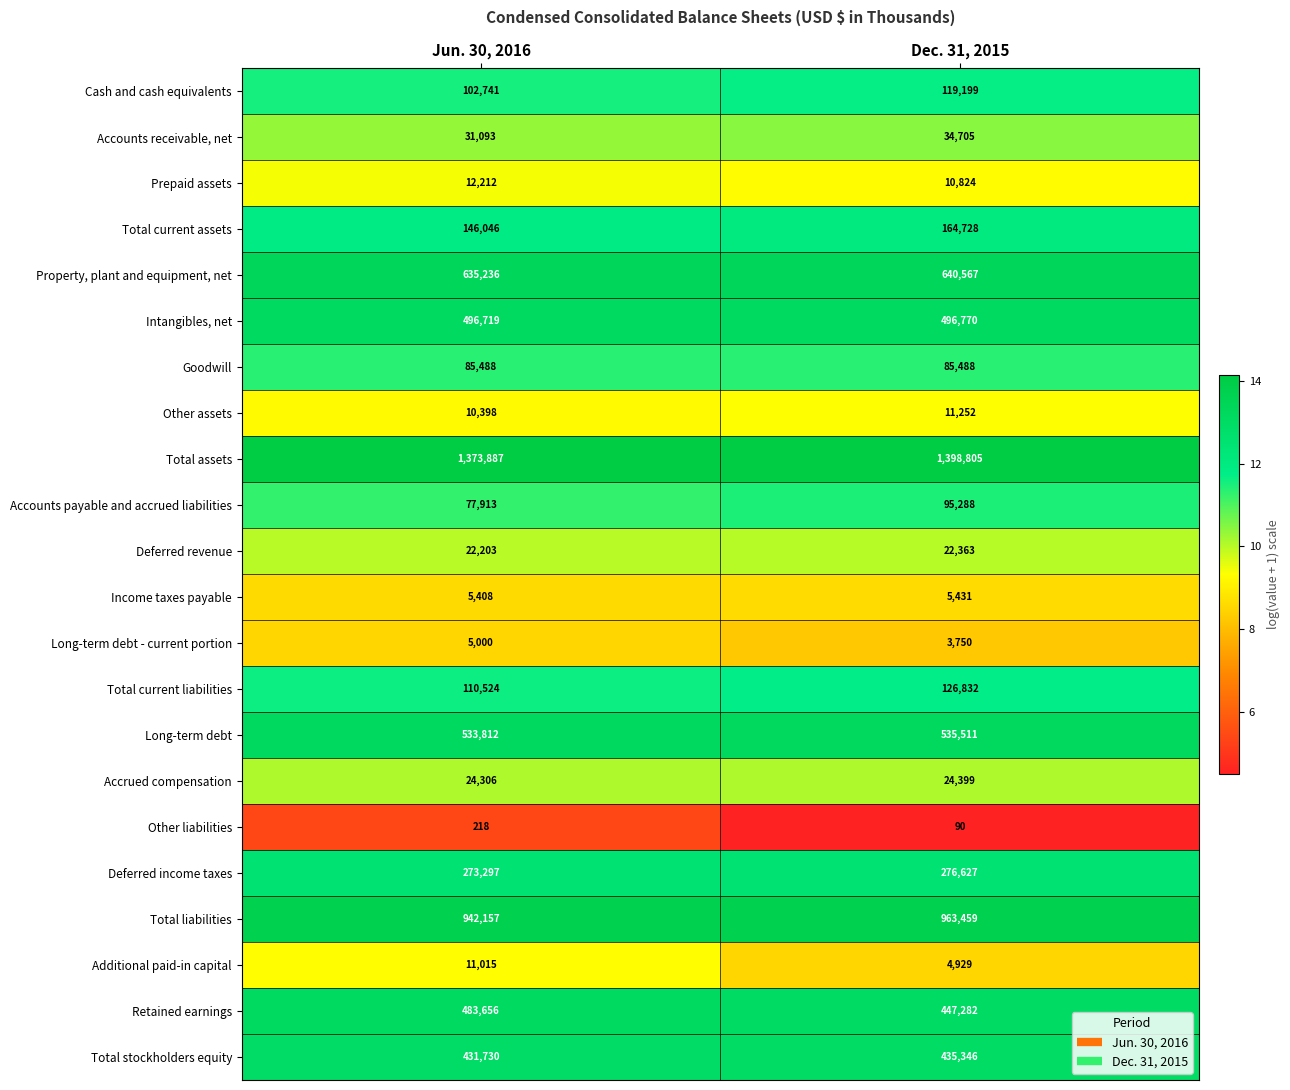

The value of Other liabilities at Jun. 30, 2016 is 347. True or false?

False